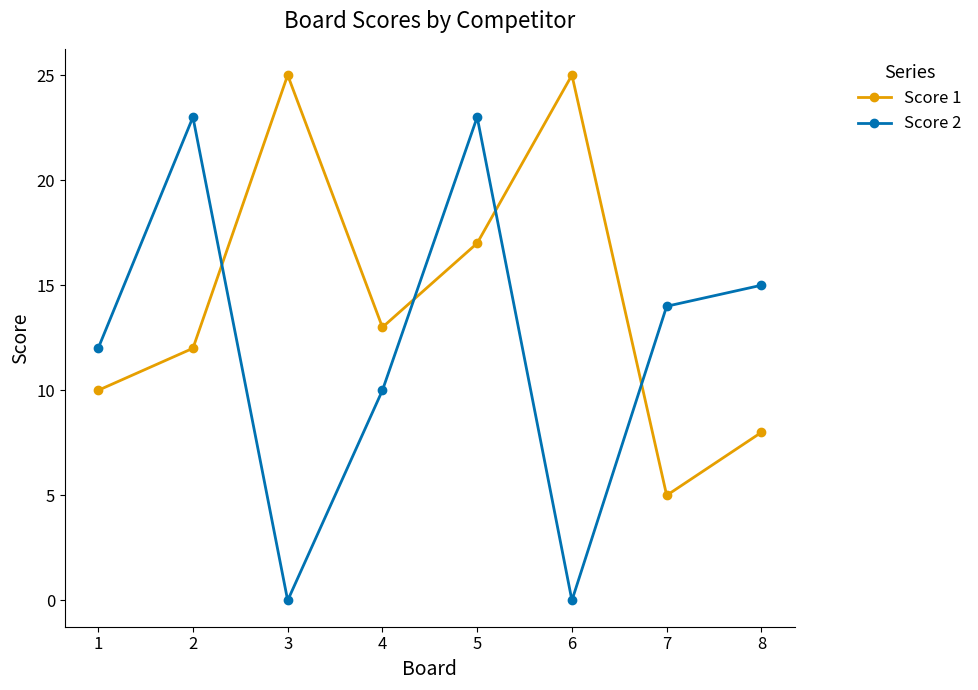

What is the difference between the second highest and minimum values in the Score 1 series?

20